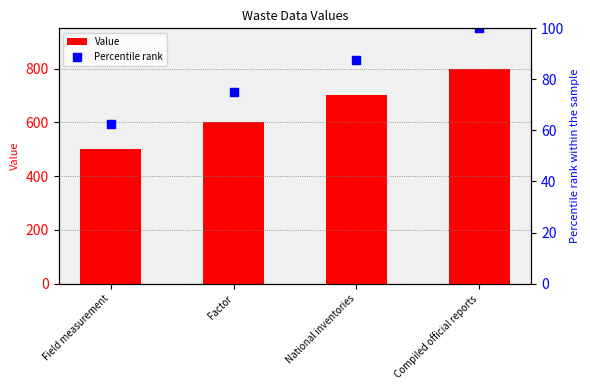

At how many categories does at least one series exceed 254?

4